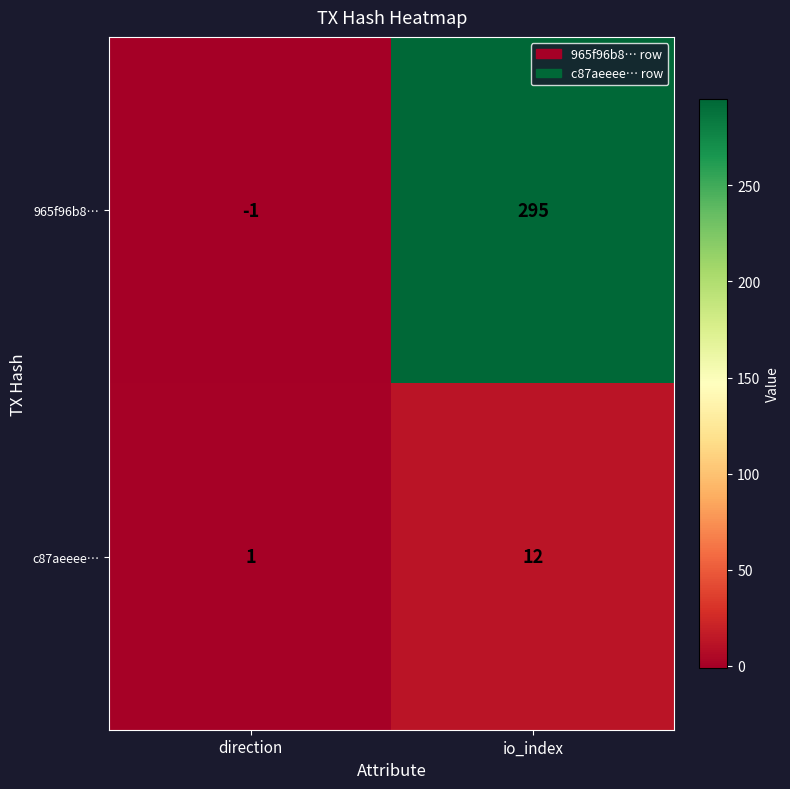

Count the number of categories in the chart.

2